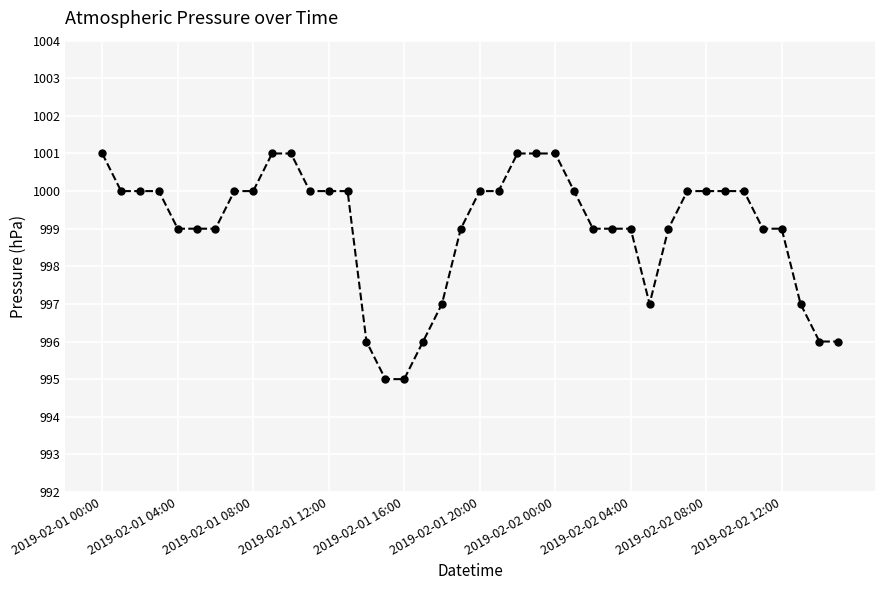

What is the difference between the maximum and minimum values?

6